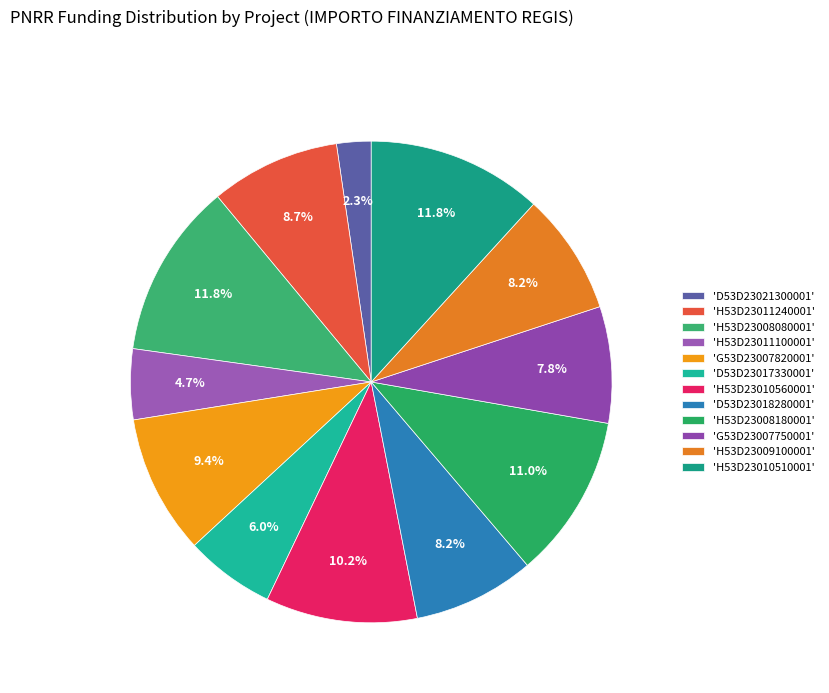

Which slice is the smallest?

'D53D23021300001'